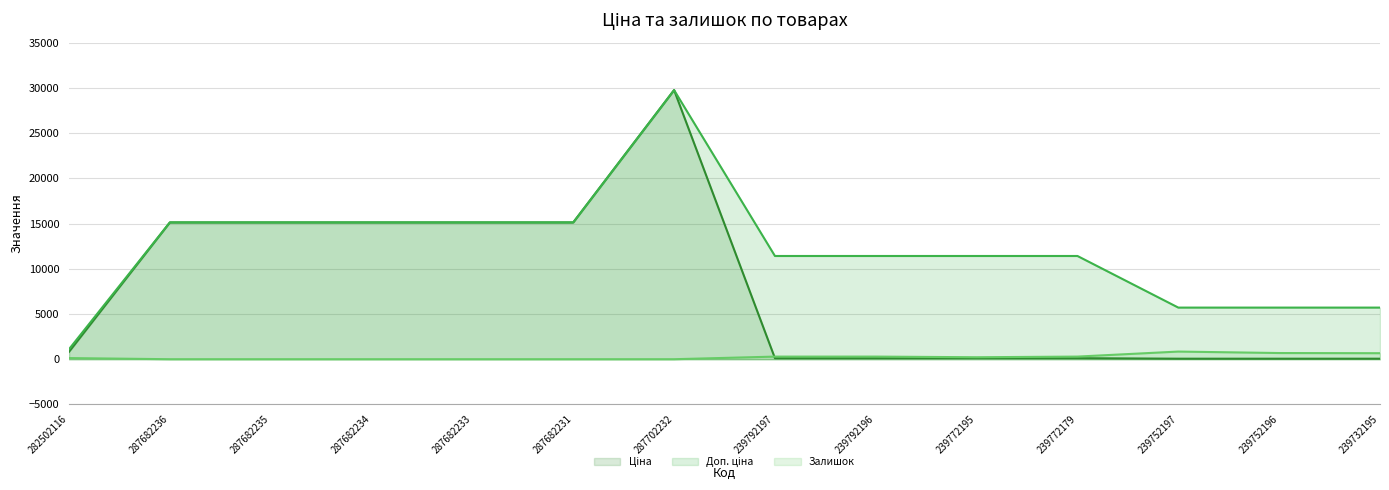

At 239732195, list the series in order from smallest to largest.

Ціна, Залишок, Доп. ціна